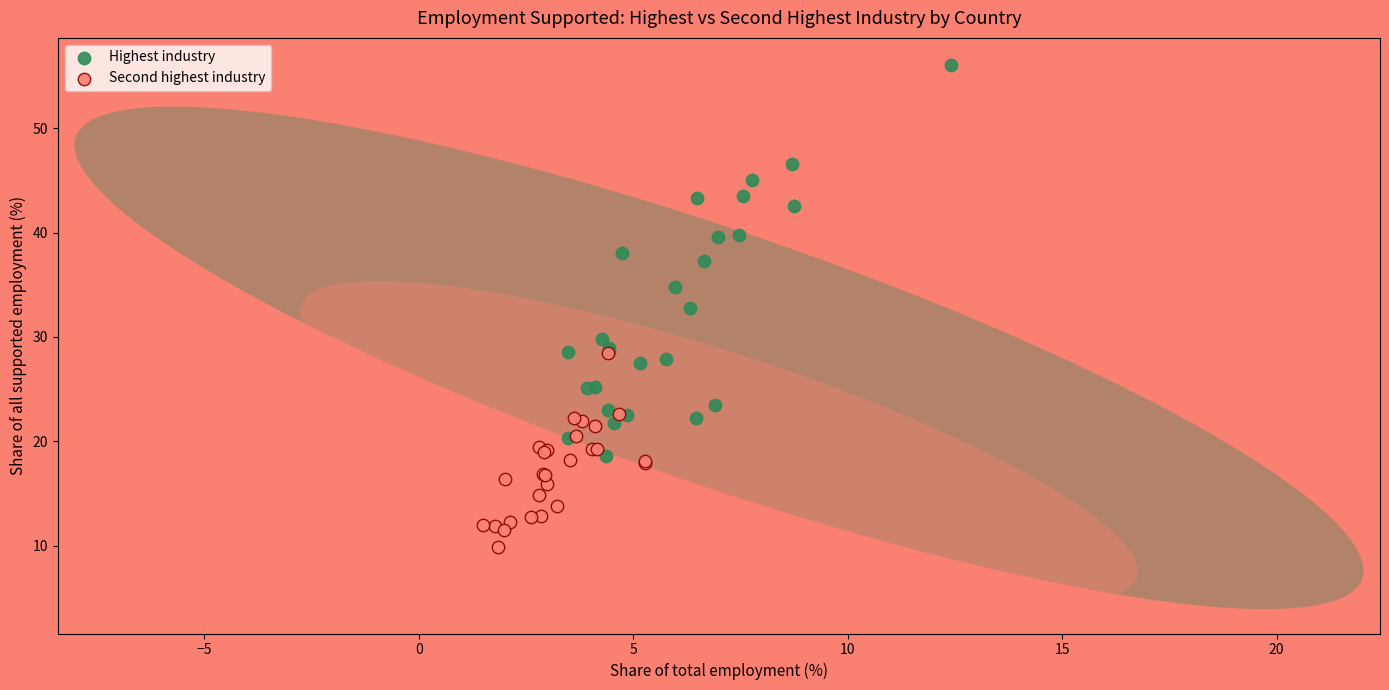

Which series contains the highest Y value?

Highest industry